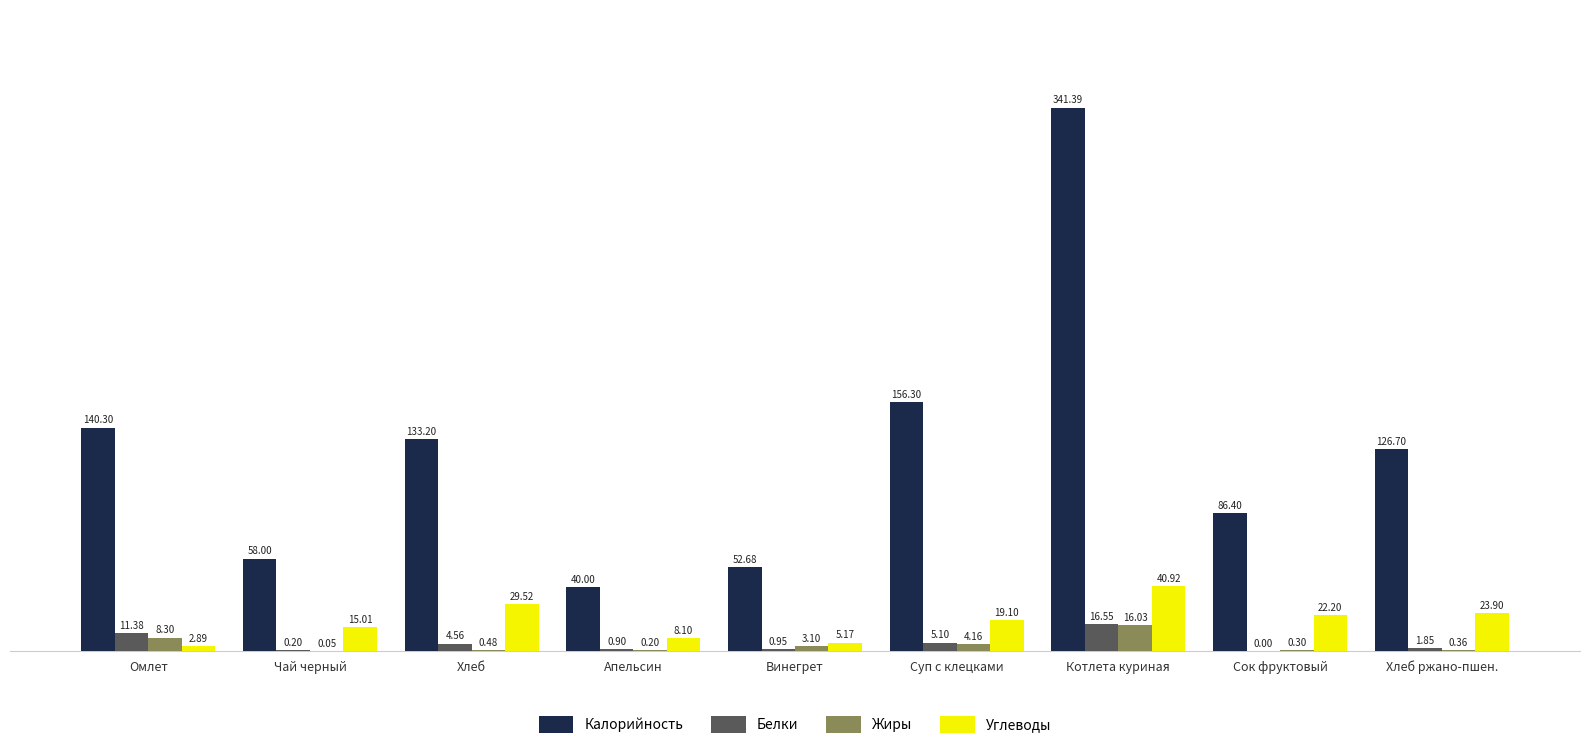

How many categories are shown in the chart?

9